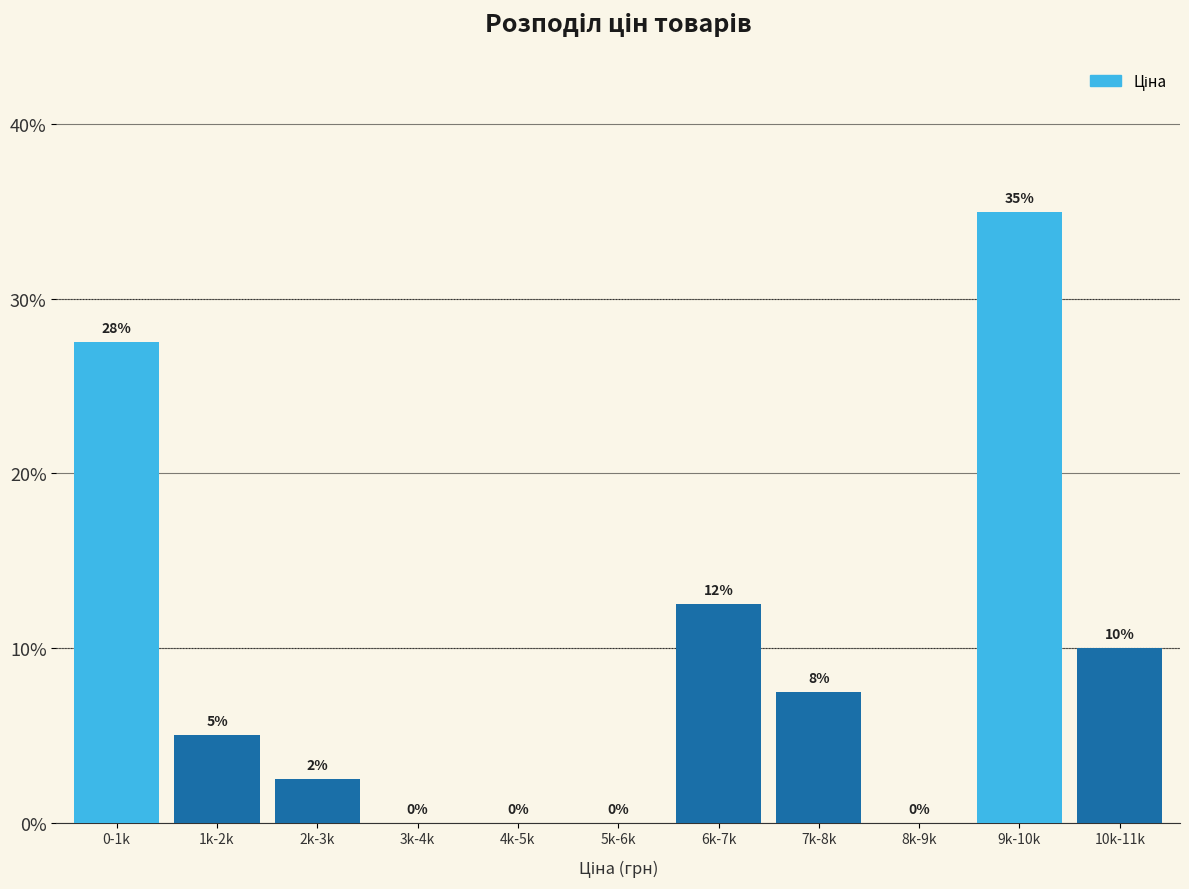

What is the ratio of the value at 9k-10k to the value at 10k-11k?

3.5